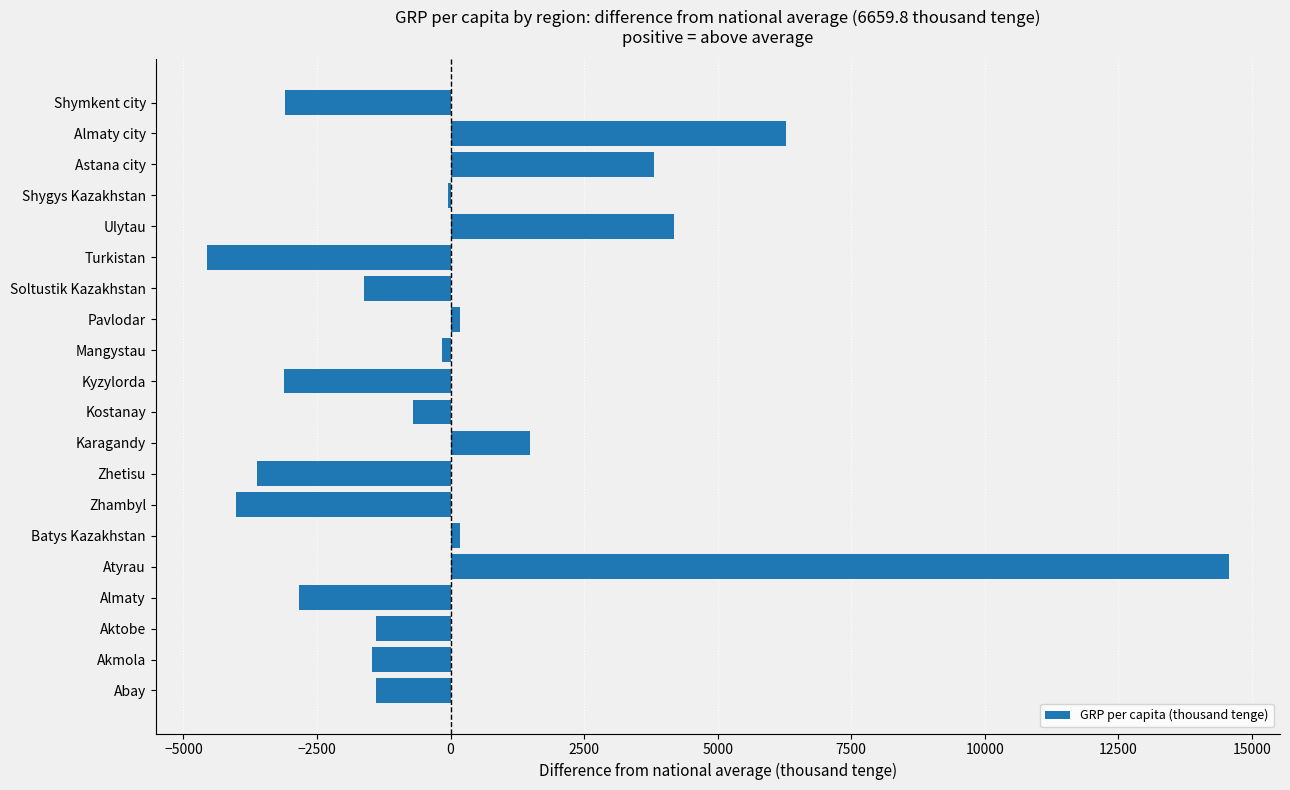

What is the greatest value displayed?

14567.2